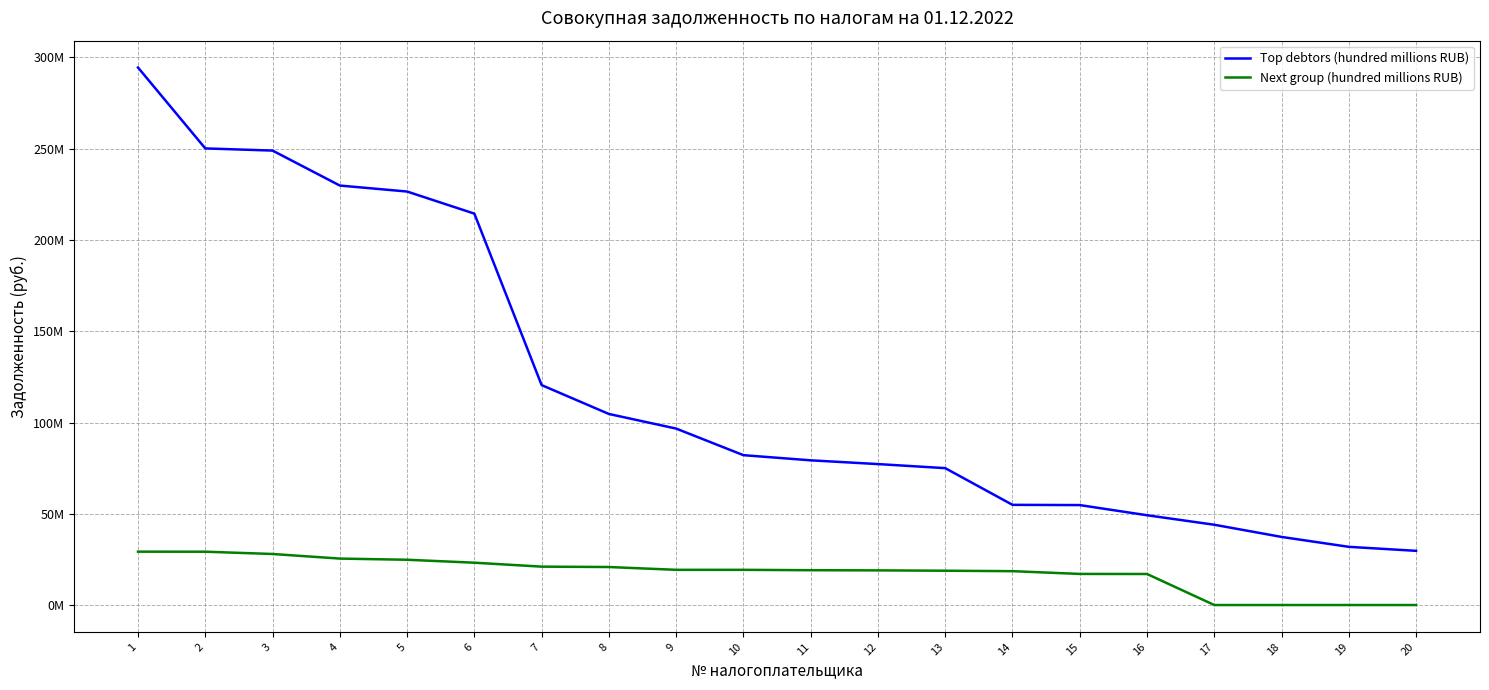

What is the spread (max minus min) of values at 5?

201751360.0